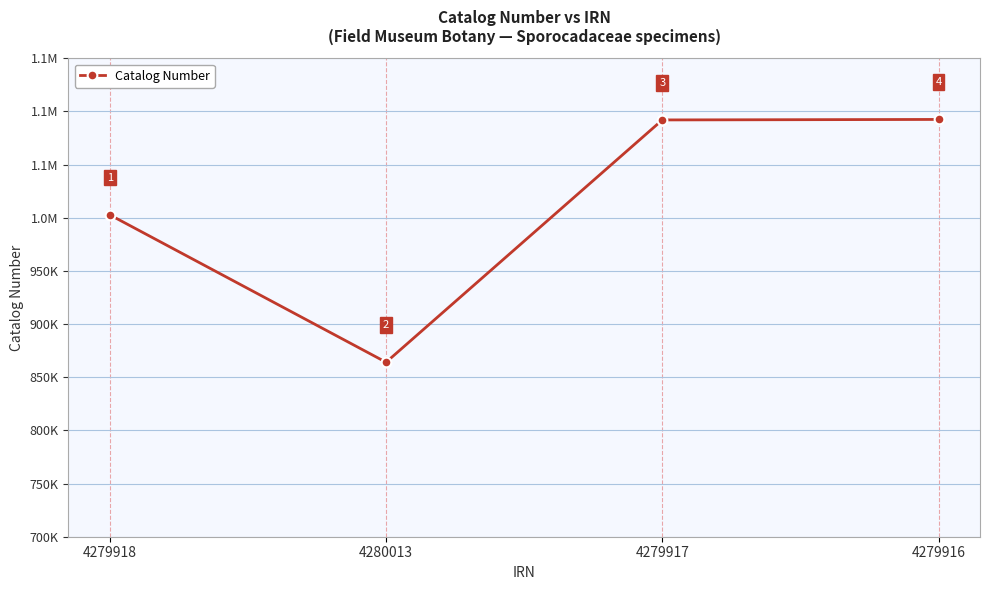

What is the value of the 1st point from the left?

1002759